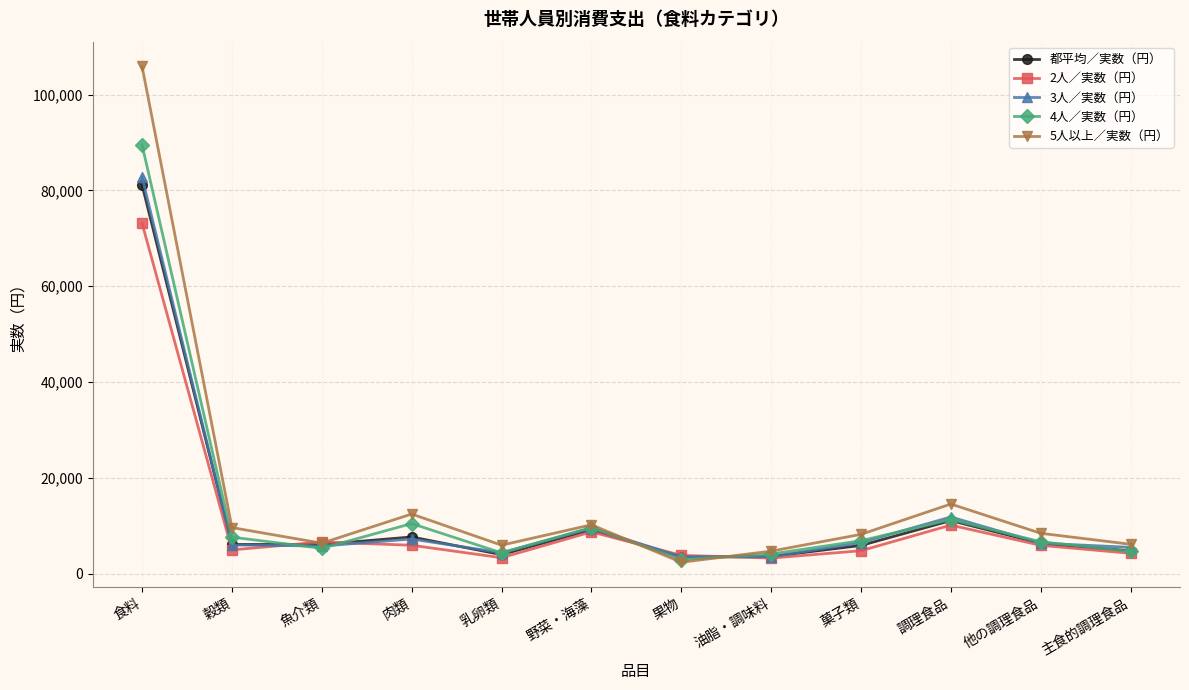

What is the label of the 3rd point from the right?

調理食品